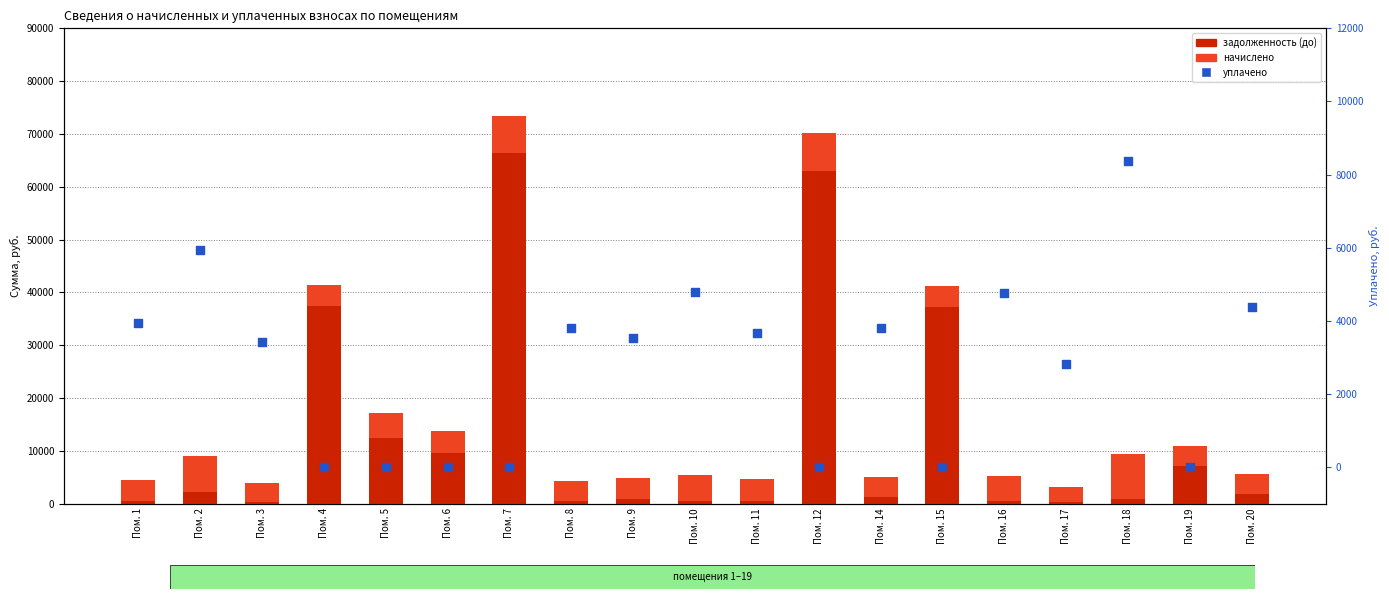

Which series has the largest total across all categories?

задолженность (до)